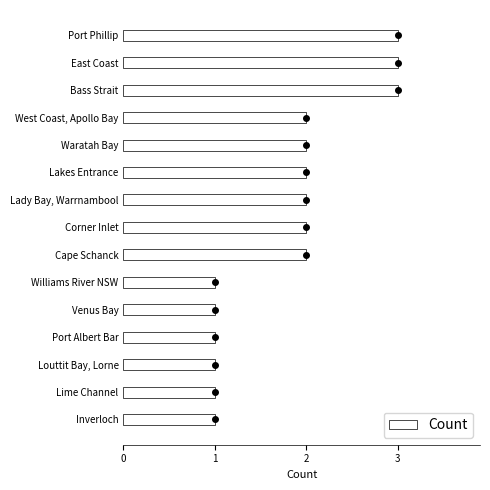

Is it true that Count equals 2 at Corner Inlet?

True